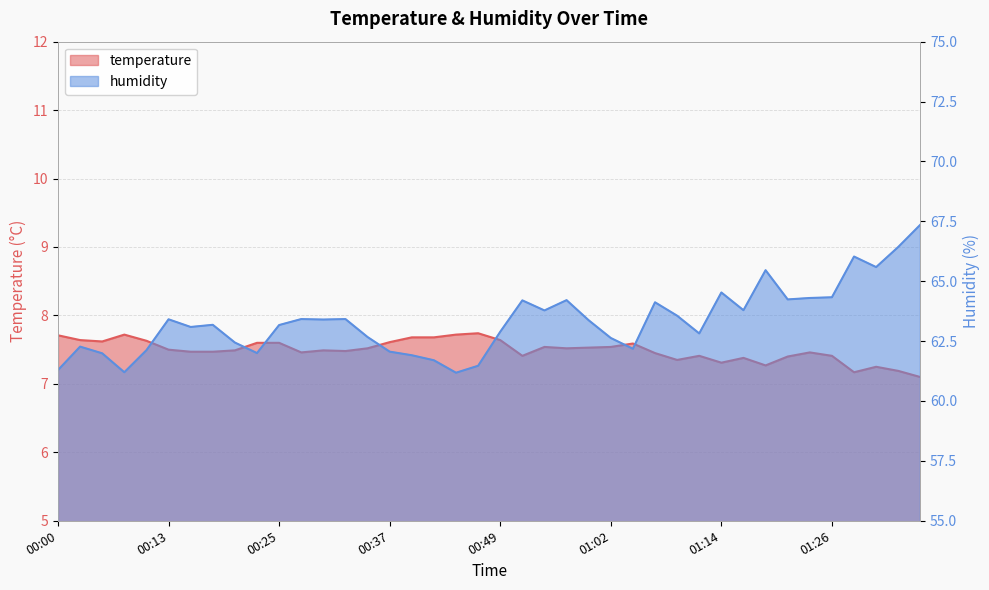

What is the spread (max minus min) of values at 00:10?

54.5